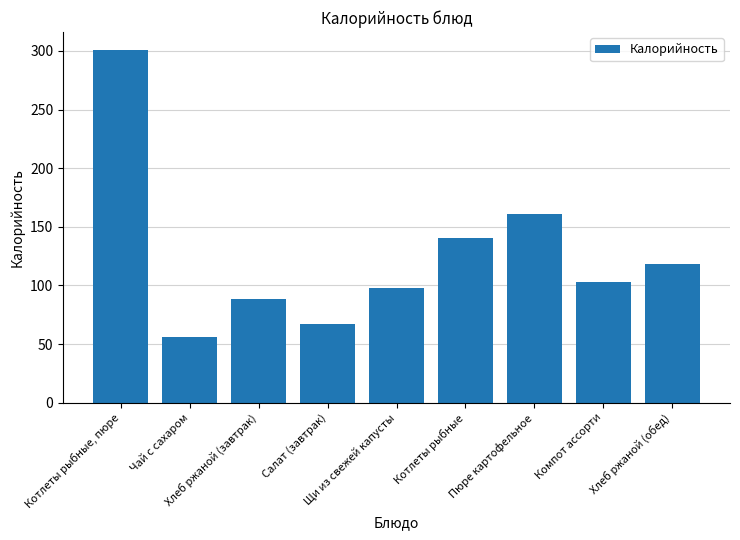

True or false: the data shows 140 at Котлеты рыбные.

True